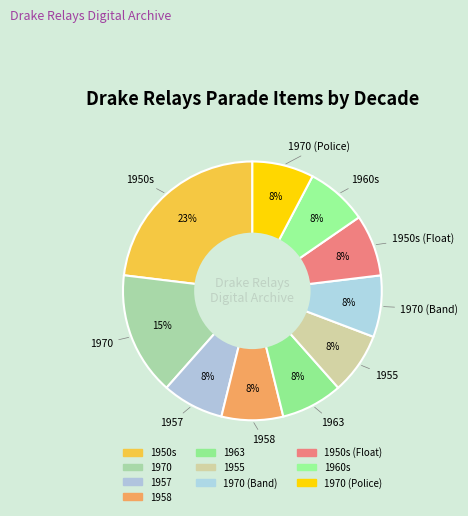

What is the largest slice in the pie chart?

1950s